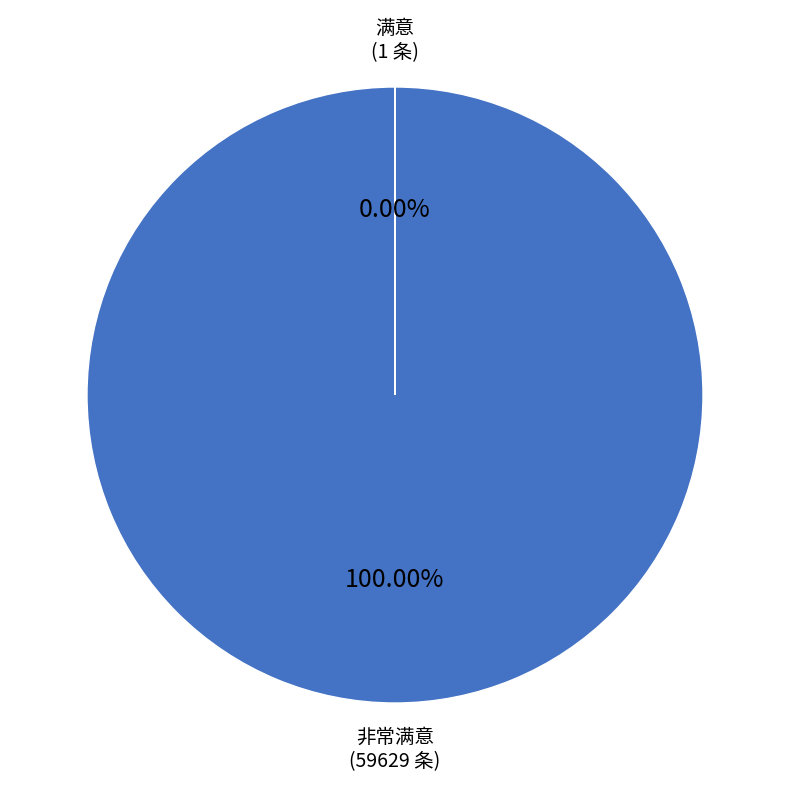

The 非常满意 slice represents 99% of the pie. True or false?

False